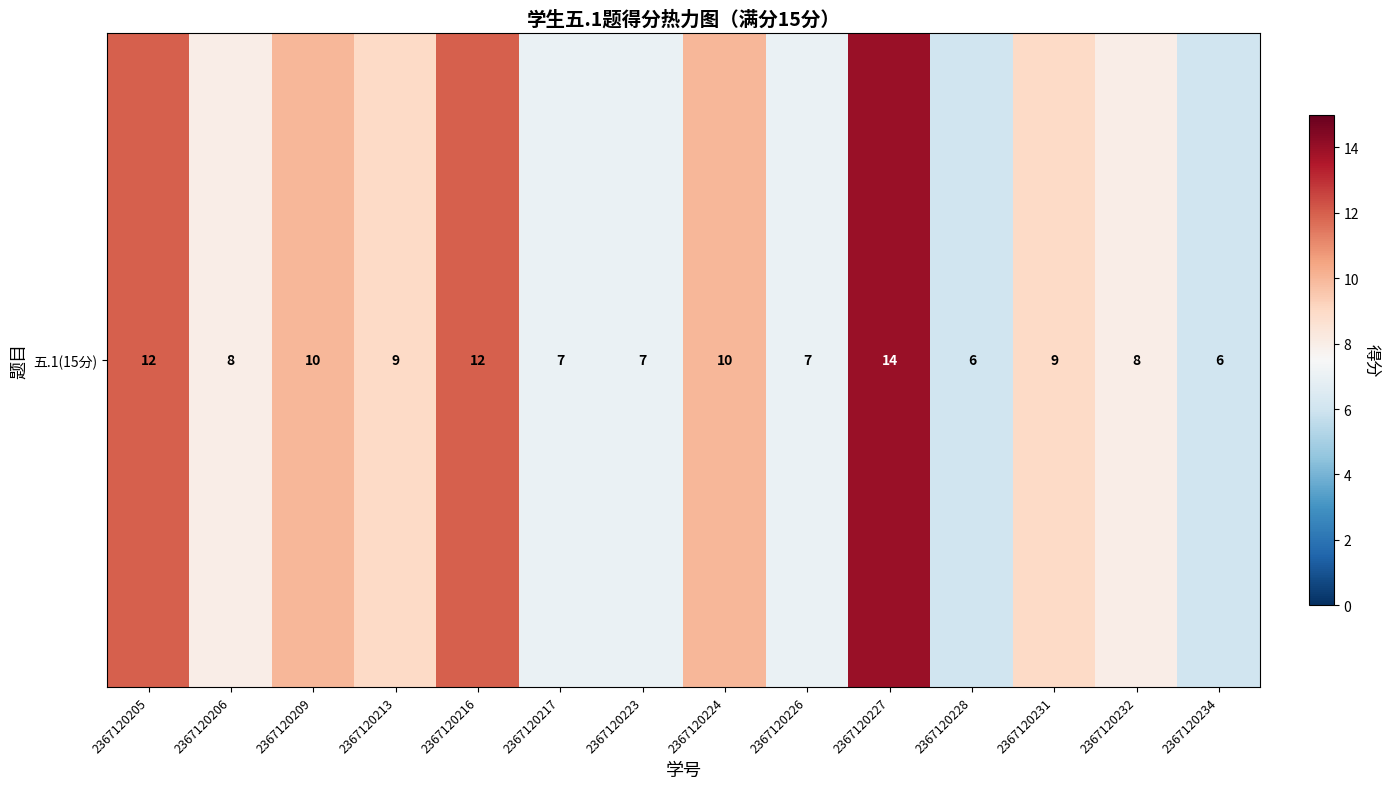

What is the difference between the values at 2367120205 and 2367120228?

6